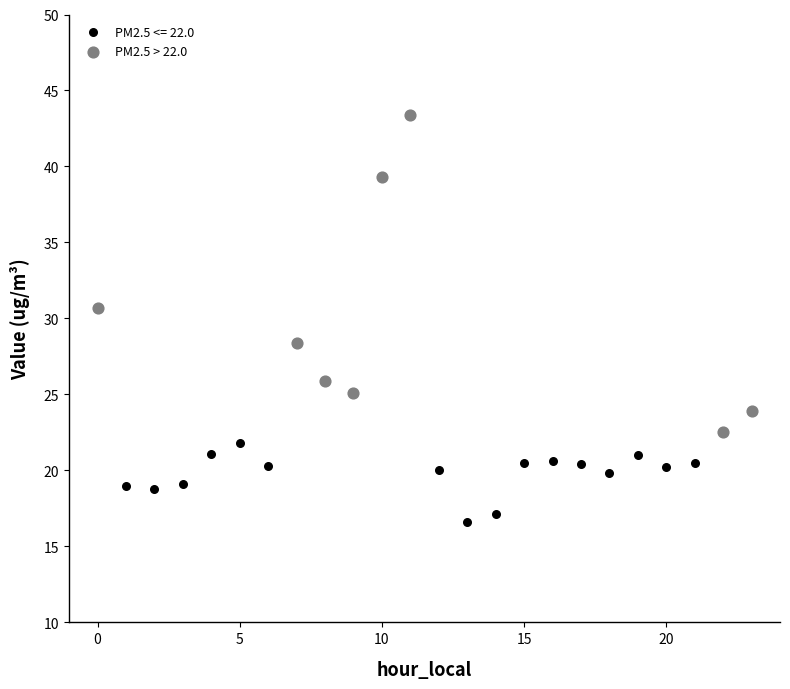

Which series contains the highest Y value?

PM2.5 > 22.0